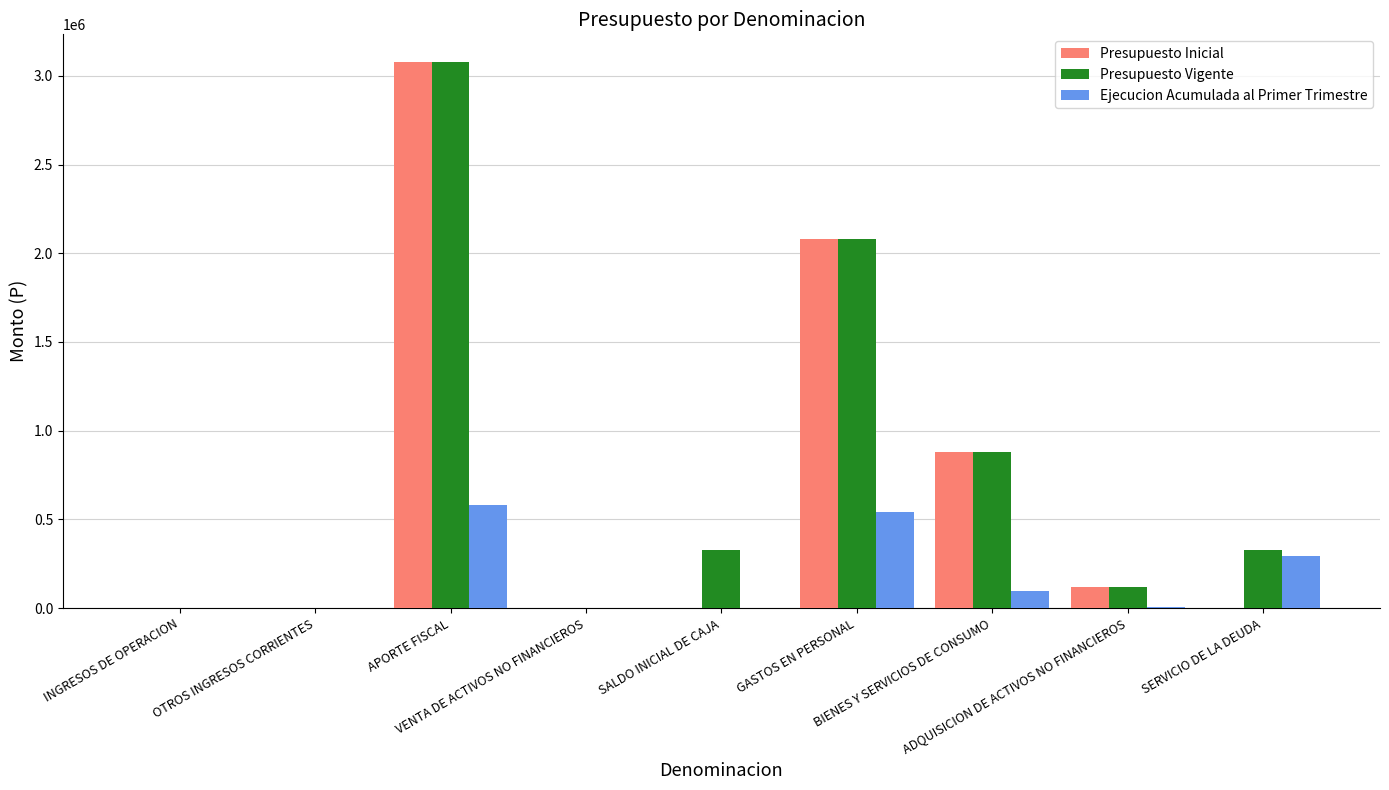

Are the bars grouped side by side (vs. stacked)?

Yes